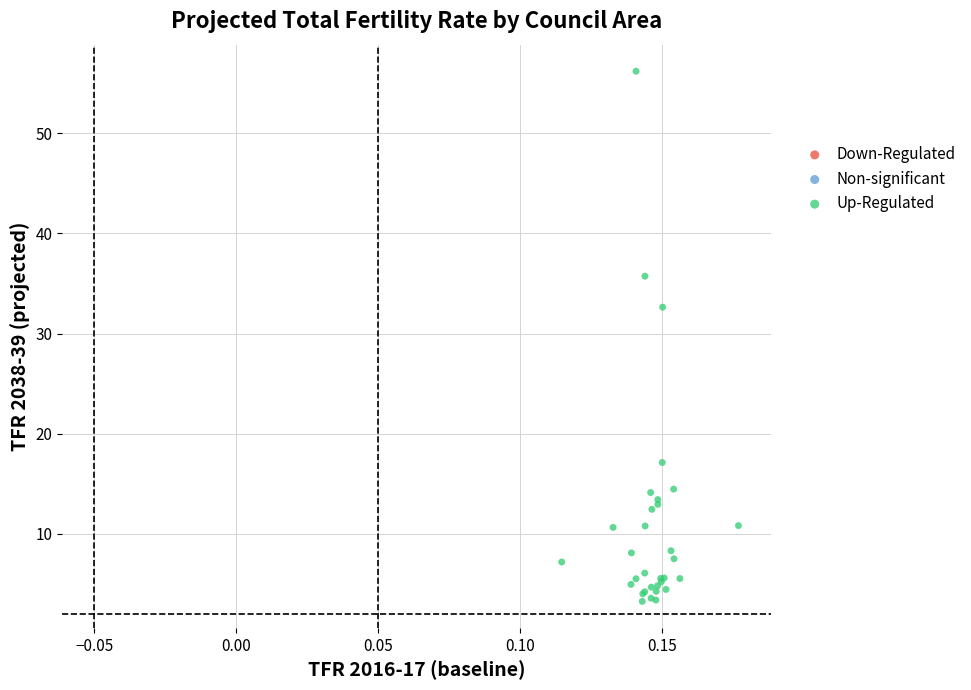

What Y value in the scatter plot is closest to 29?

32.6